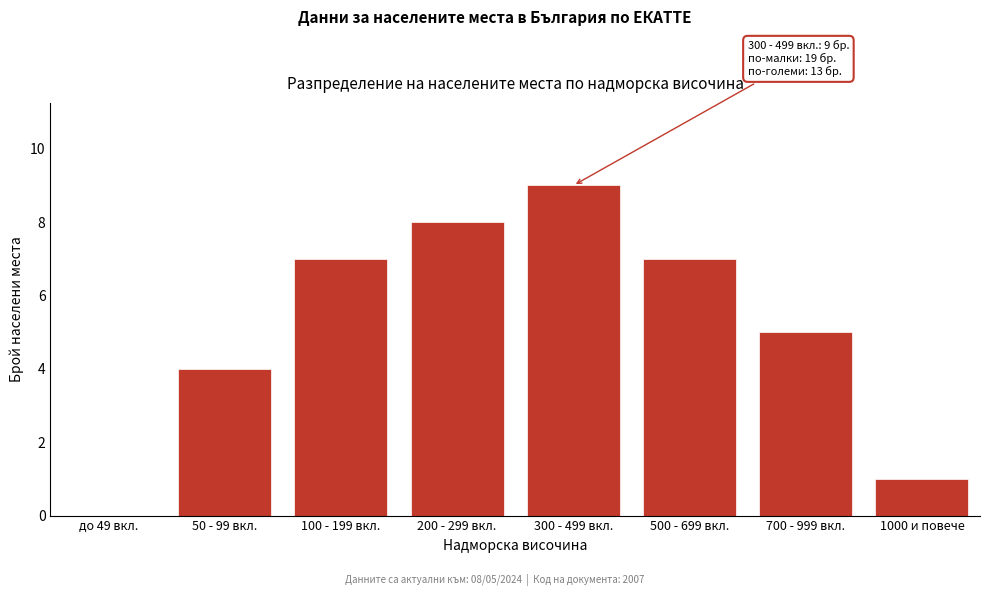

Reading left to right, list all the values displayed in this chart.

до 49 вкл.=0	50 - 99 вкл.=4	100 - 199 вкл.=7	200 - 299 вкл.=8	300 - 499 вкл.=9	500 - 699 вкл.=7	700 - 999 вкл.=5	1000 и повече=1